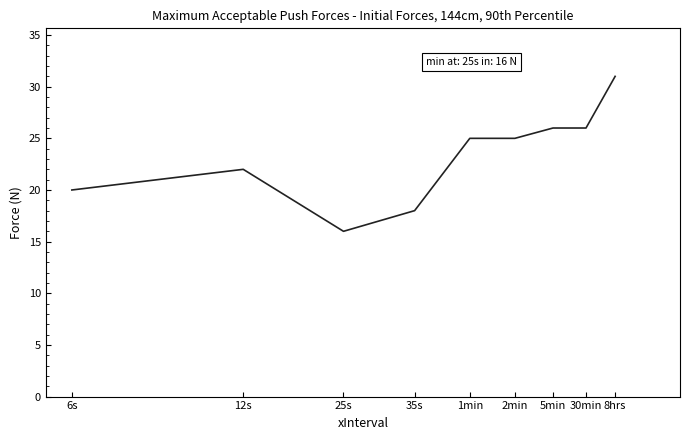

What is the maximum value shown in the chart?

31